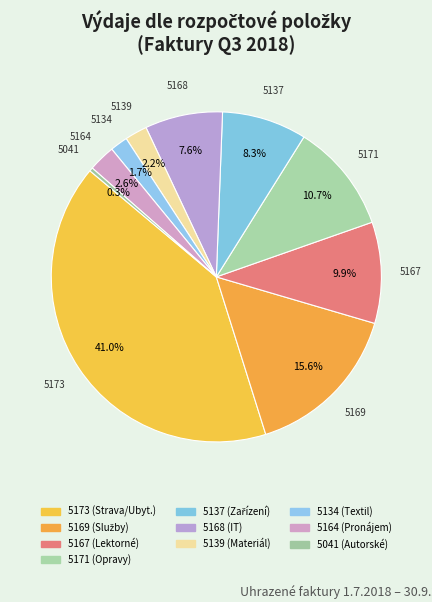

What is the change in value from 5139 to 5134?

-2628